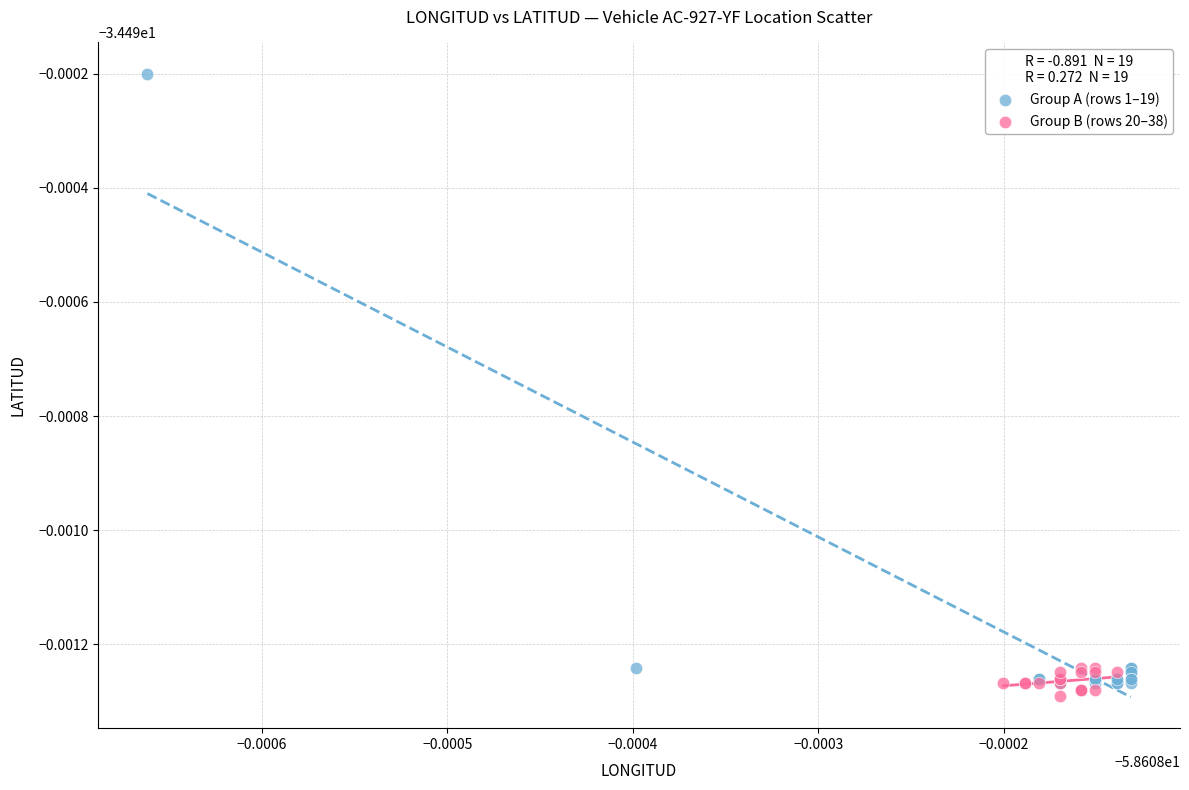

Which series reaches the maximum Y coordinate?

Group A (rows 1–19)